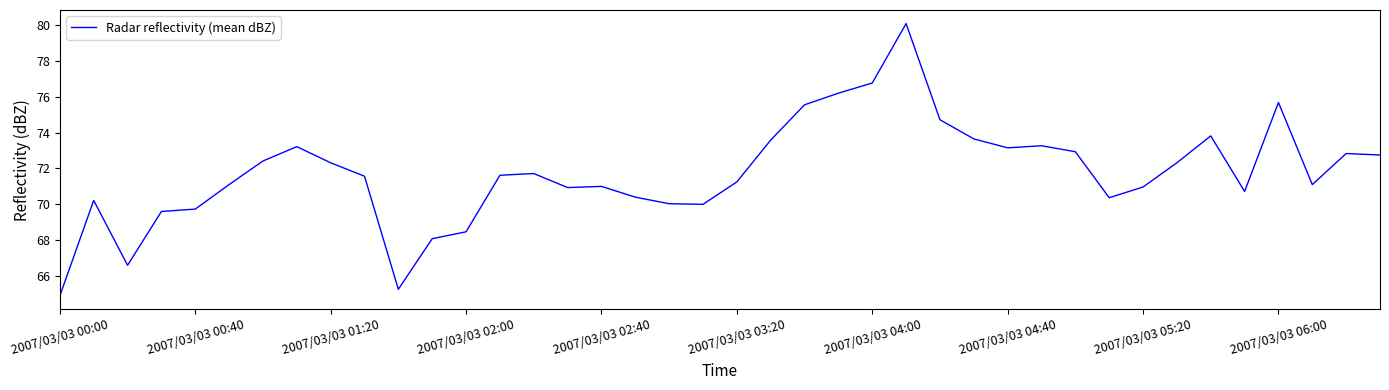

What is the difference between the maximum and minimum values?

15.2